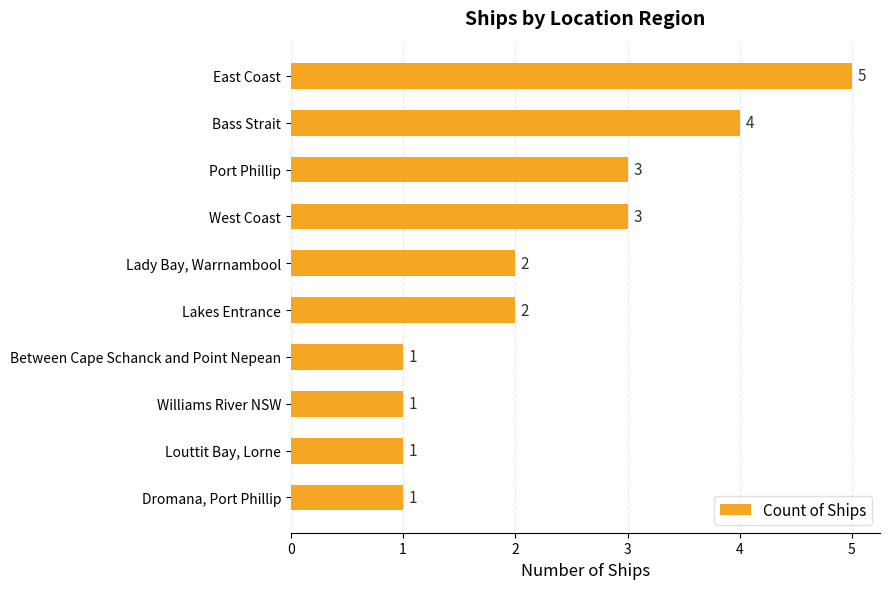

What is the approximate value at Port Phillip?

3